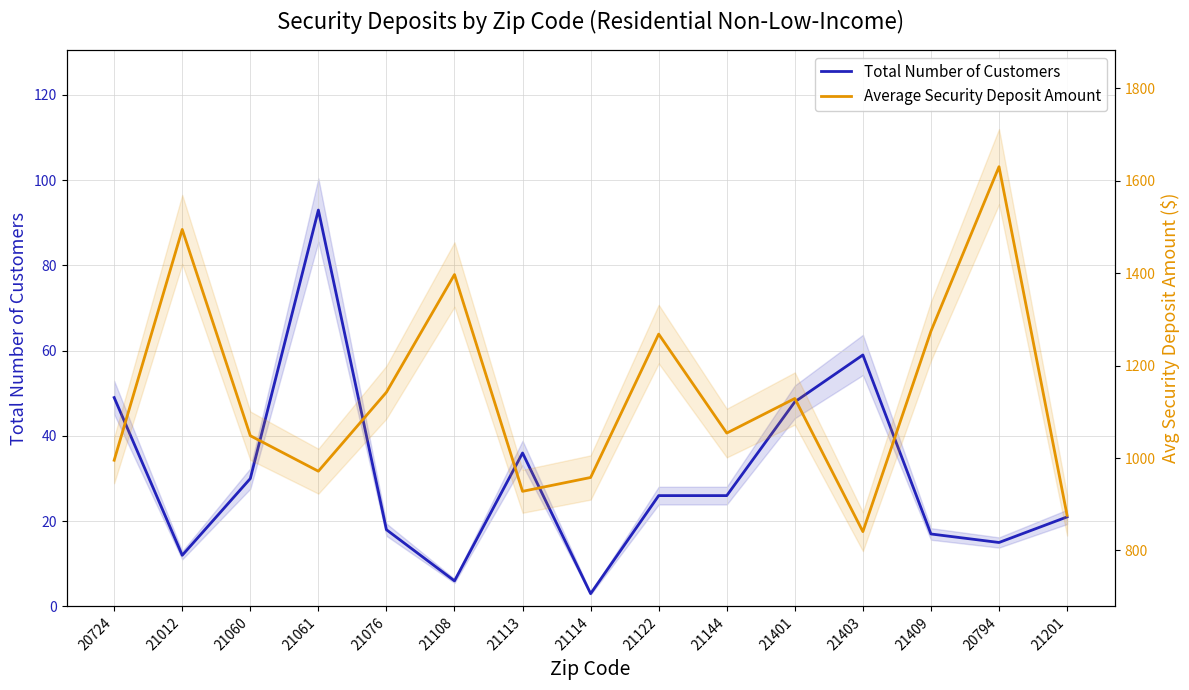

Which series has the largest total across all categories?

Average Security Deposit Amount